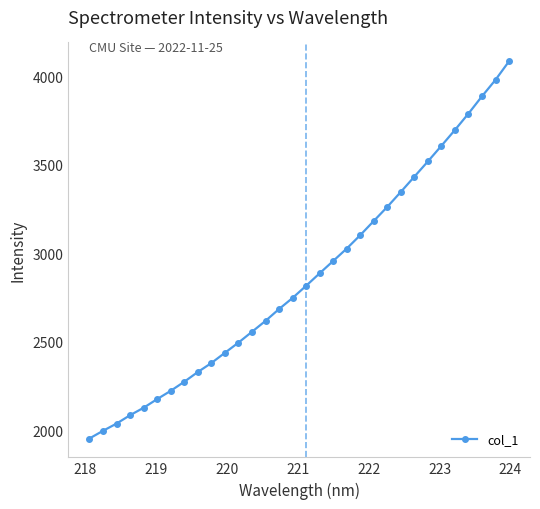

Count the number of values greater than 2816.

16